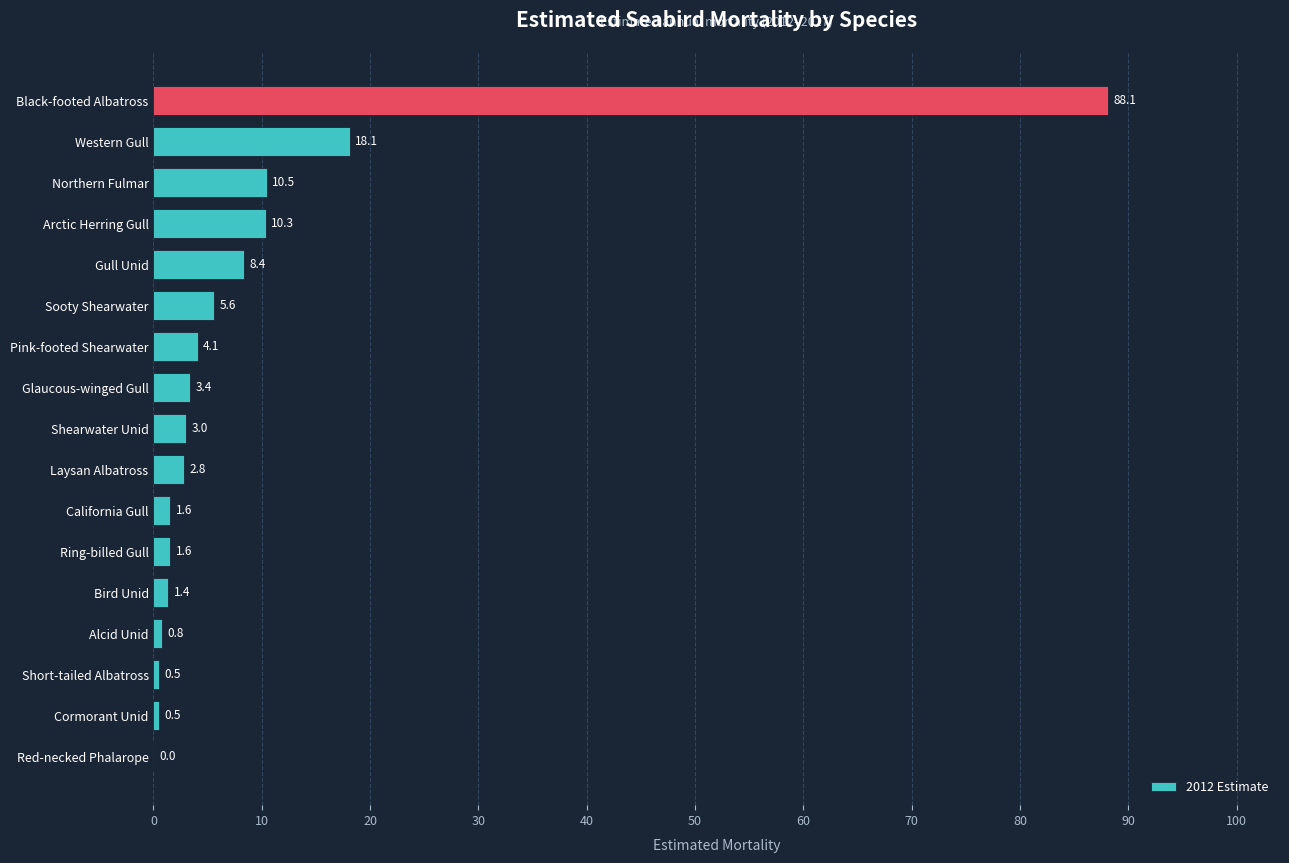

Between Gull Unid and Cormorant Unid, which is larger?

Gull Unid